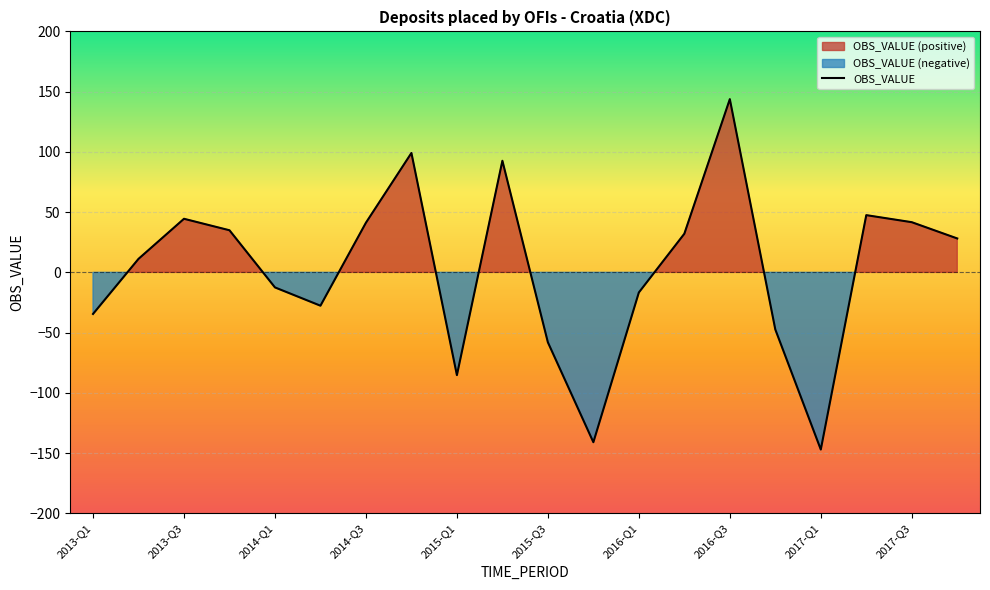

What is the approximate value at 17?

47.5